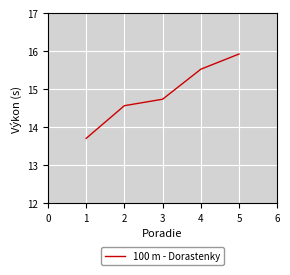

What is the difference between the second highest and minimum values?

1.8